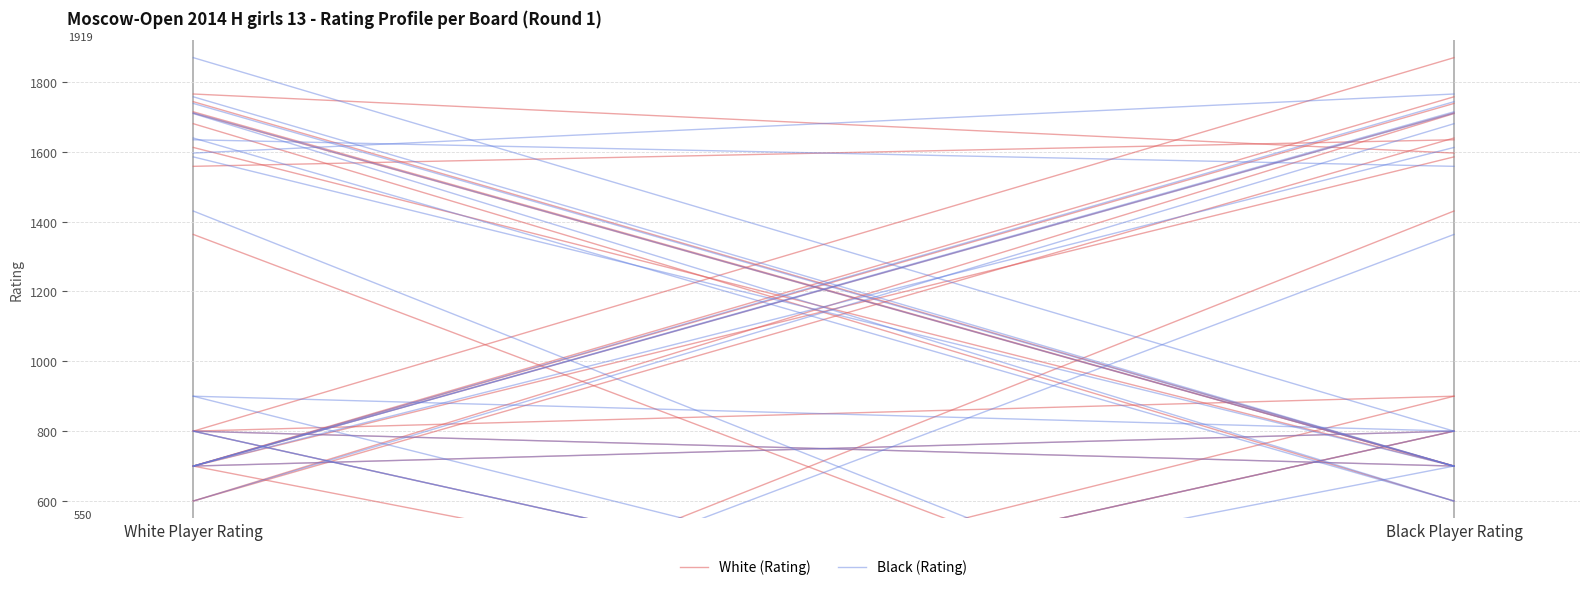

Reading right to left, list all the values displayed in this chart.

White (Rating): 1869	800
Black (Rating): 800	1869